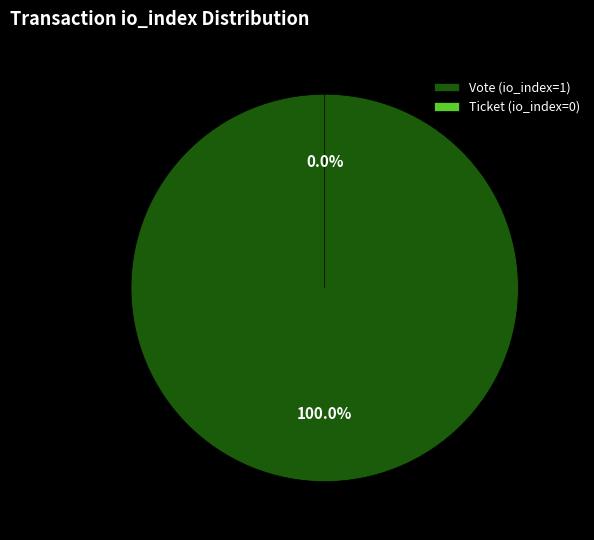

How many slices are in this pie chart?

2